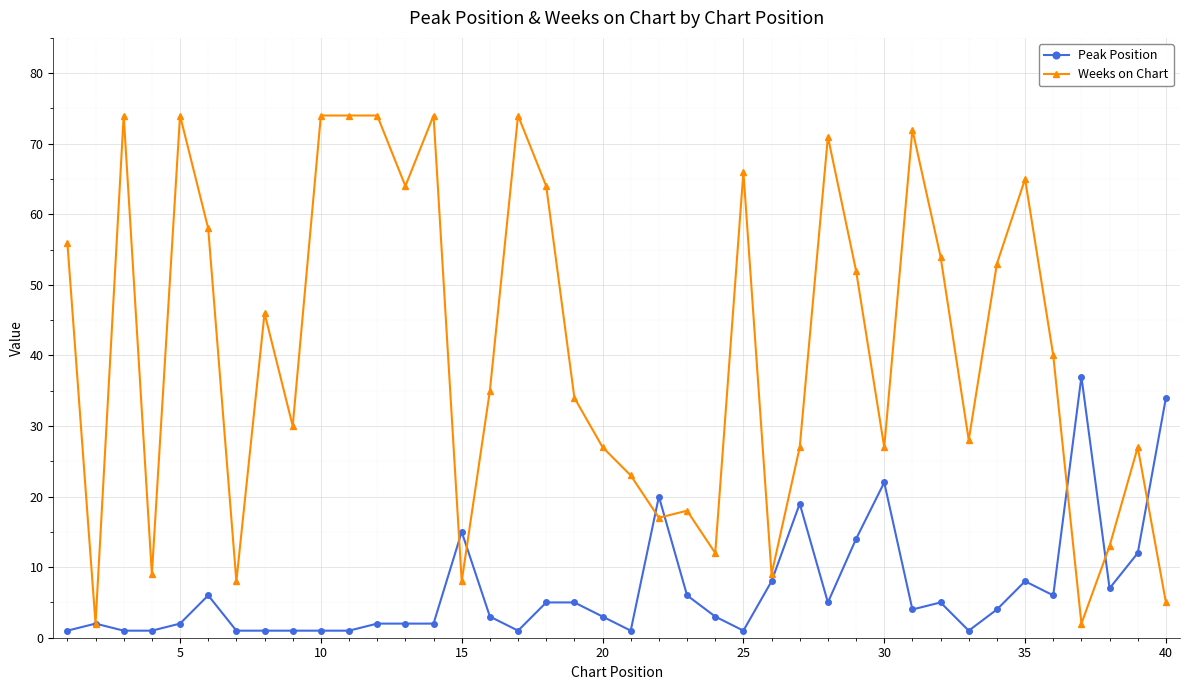

Which series has the largest total across all categories?

Weeks on Chart